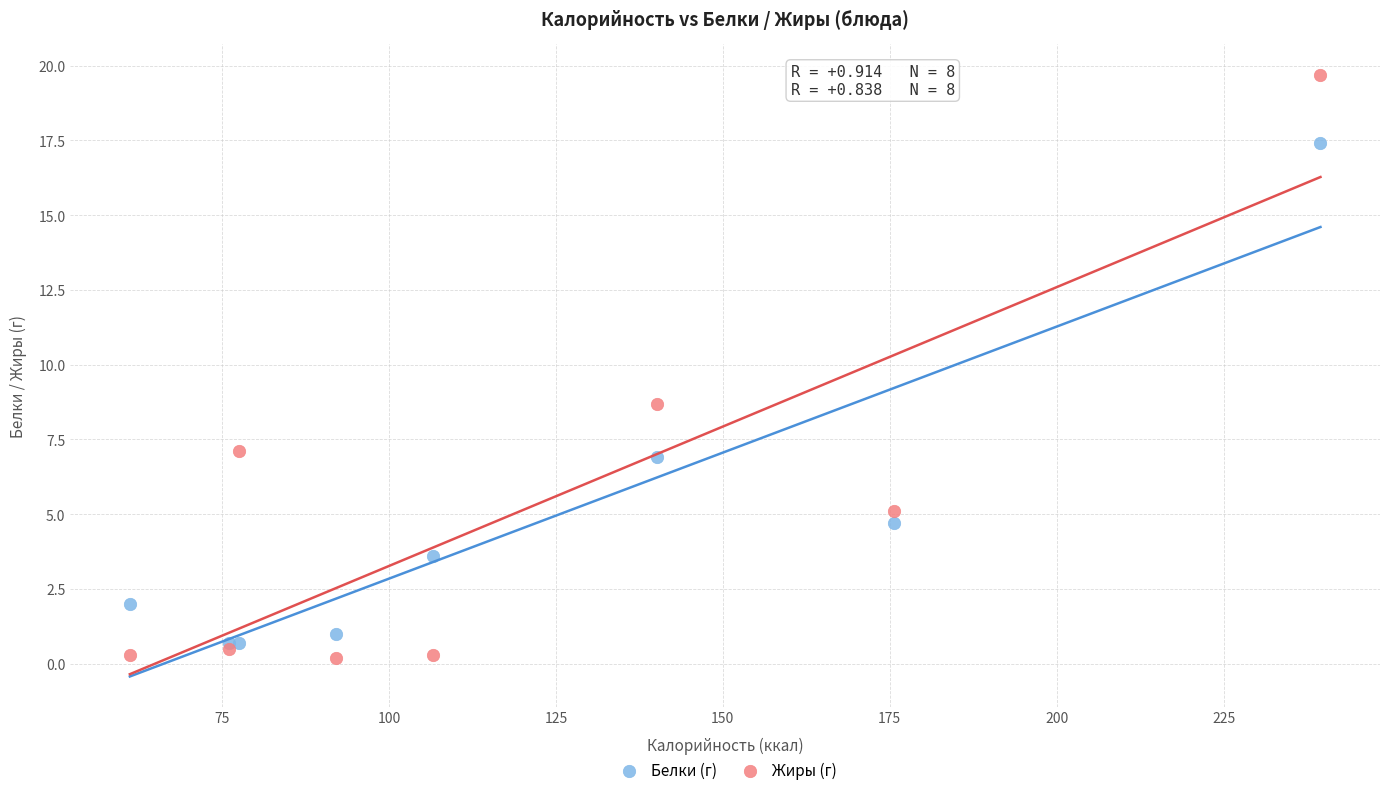

Which series reaches the minimum Y coordinate?

Жиры (г)